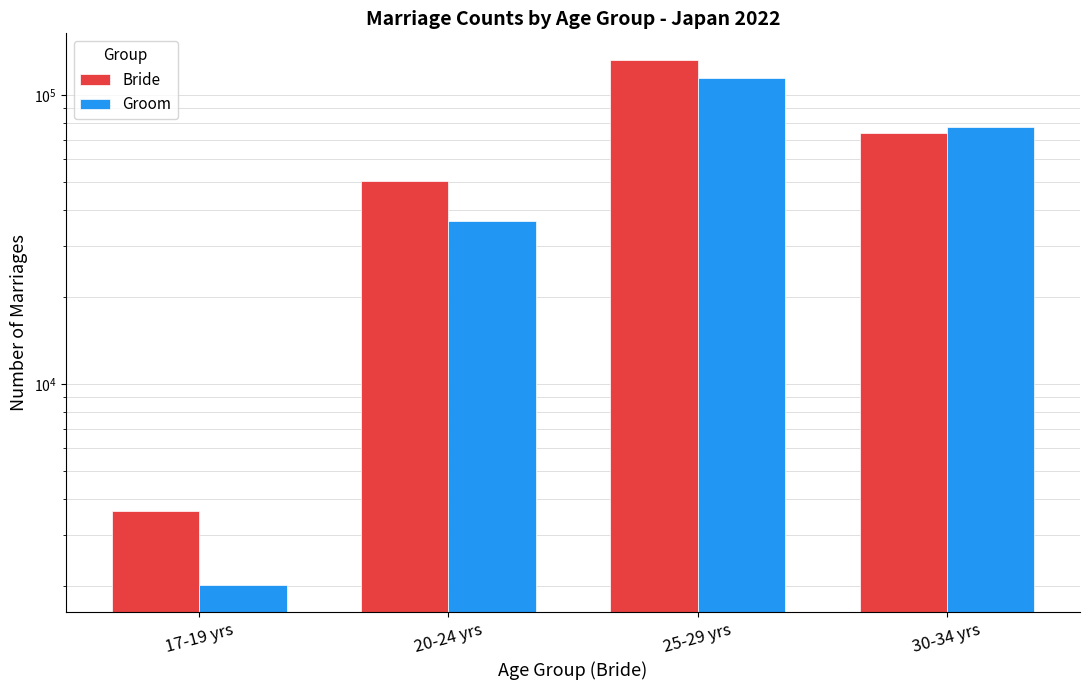

Read the Groom value at 30-34 yrs, to the nearest 100.

77100